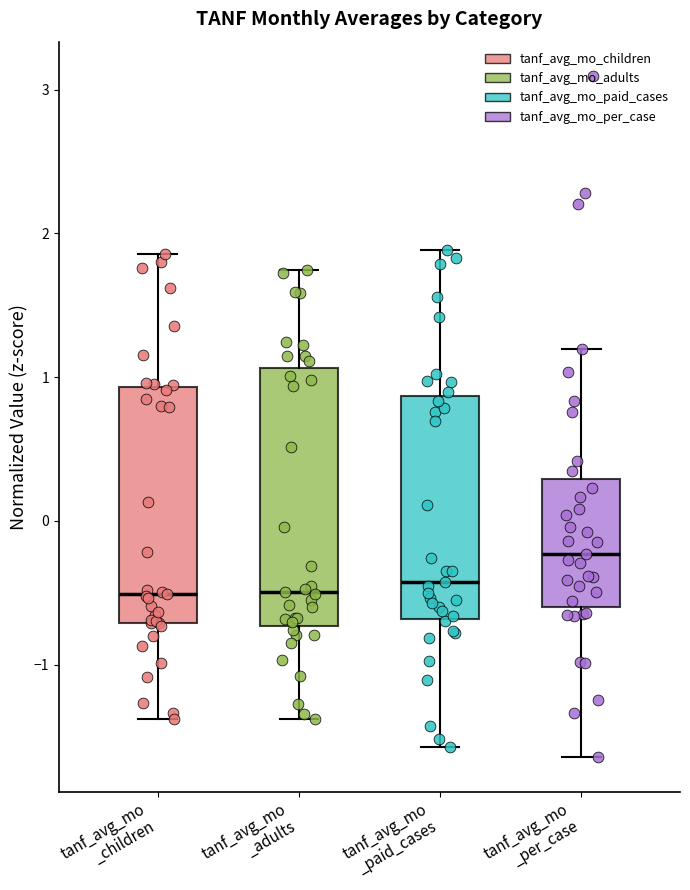

Reading left to right, read every box against the y-axis: the position of its median line, the range the box covers, and the ends of its whiskers. The values are not printed on the chart, so give them approximately, as read against the axis.

tanf_avg_mo _children: median -0.5, box -0.7 to 0.9, whiskers -1.4 to 1.9
tanf_avg_mo _adults: median -0.5, box -0.7 to 1.1, whiskers -1.4 to 1.7
tanf_avg_mo _paid_cases: median -0.4, box -0.7 to 0.9, whiskers -1.6 to 1.9
tanf_avg_mo _per_case: median -0.2, box -0.6 to 0.3, whiskers -1.6 to 1.2